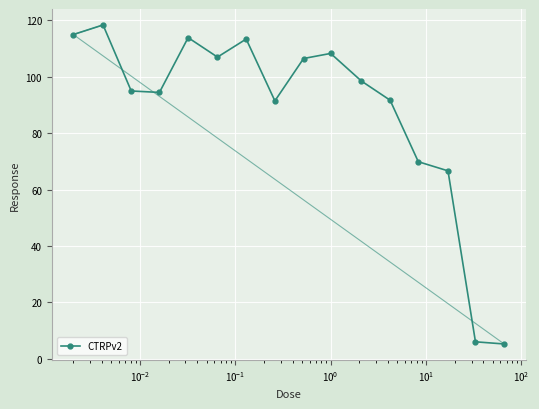

What is the value of the 4th point from the left?

94.5